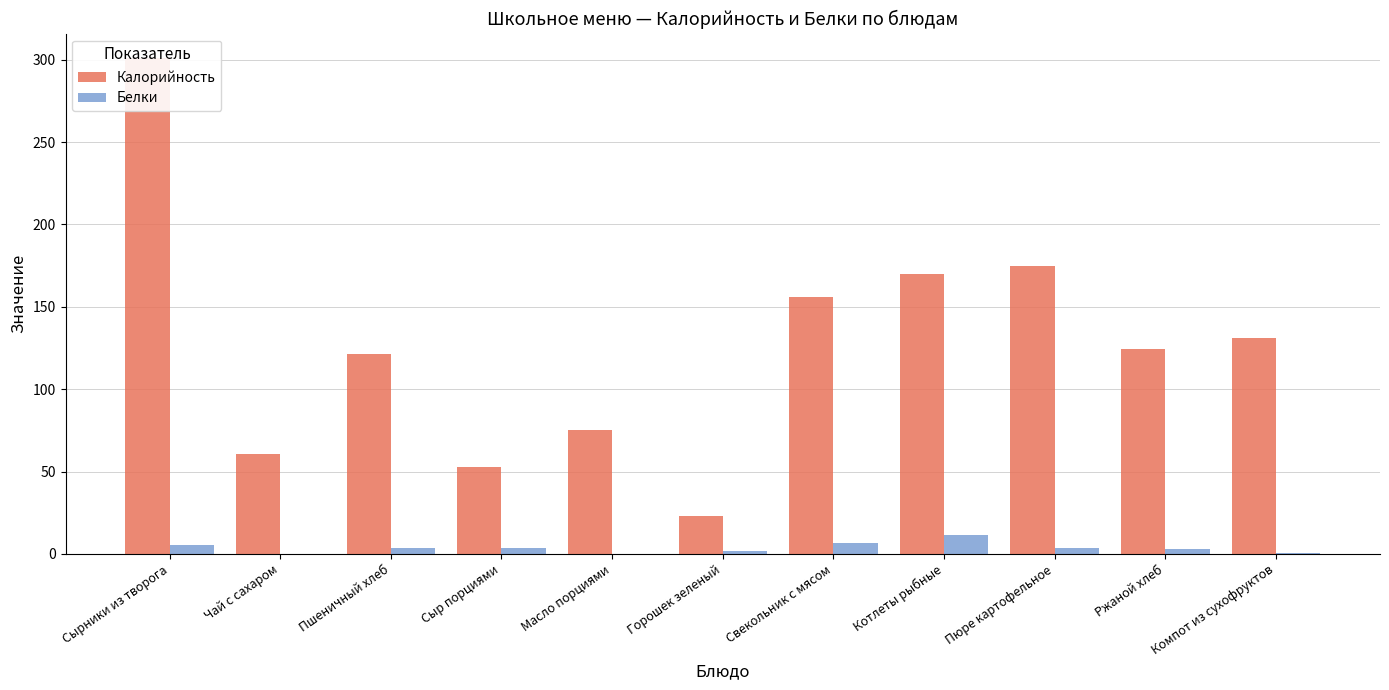

True or false: Калорийность has a value of 53.0 at Сыр порциями.

True